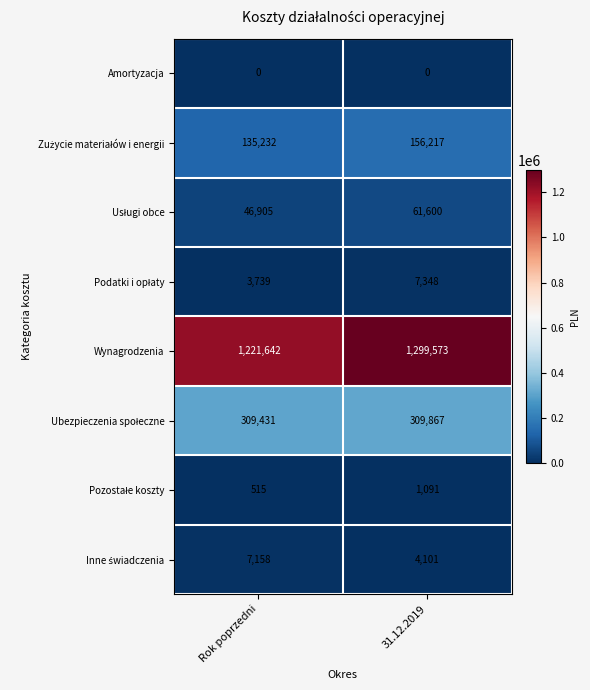

Which series has the widest spread of values?

Wynagrodzenia